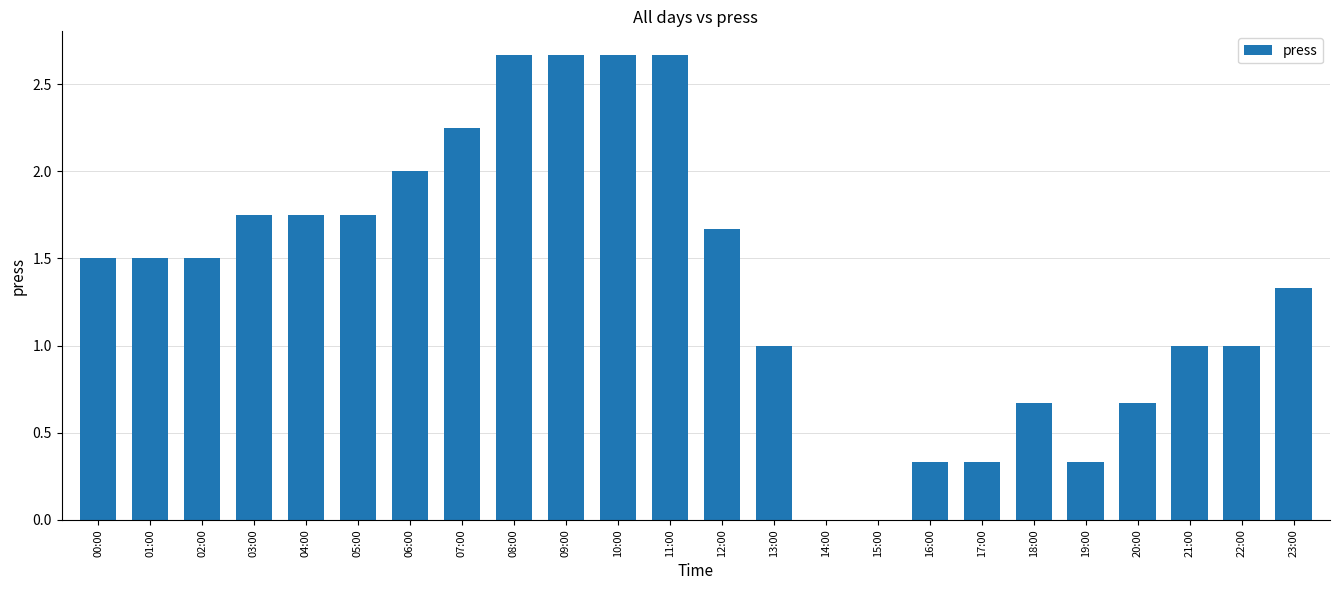

True or false: the data shows 1.0 at 13:00.

True